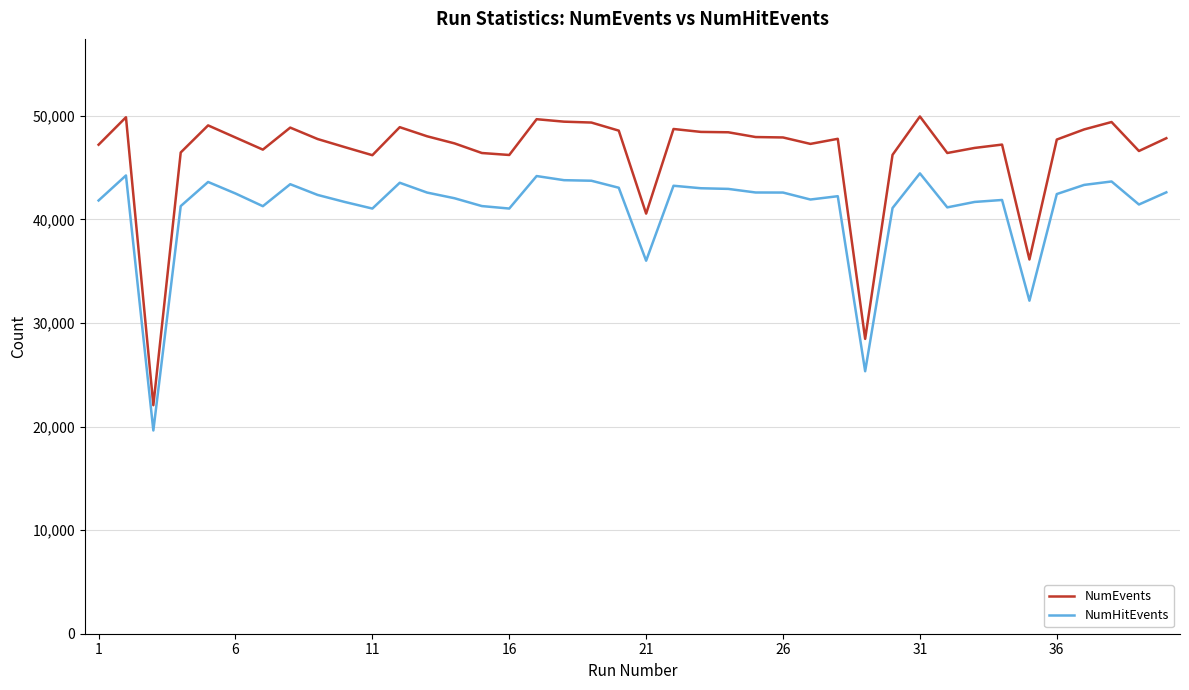

How many values in the NumHitEvents series are below 42453?

20